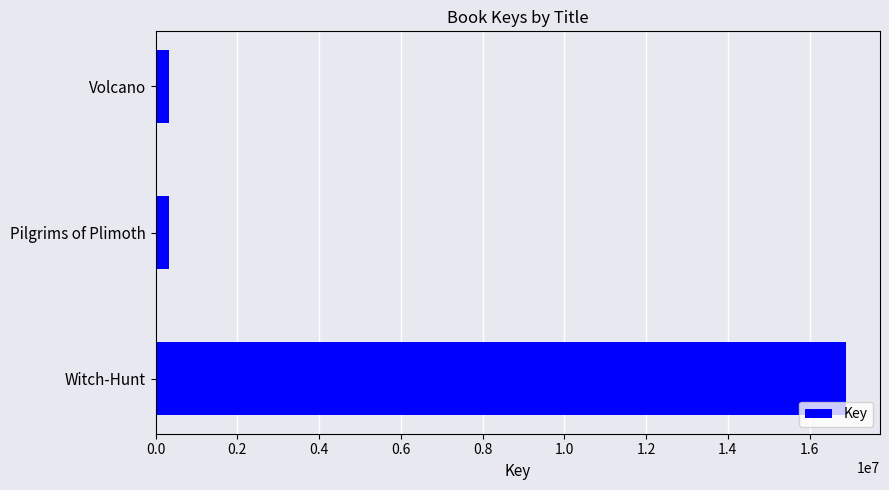

The value at Witch-Hunt is 25368131. True or false?

False